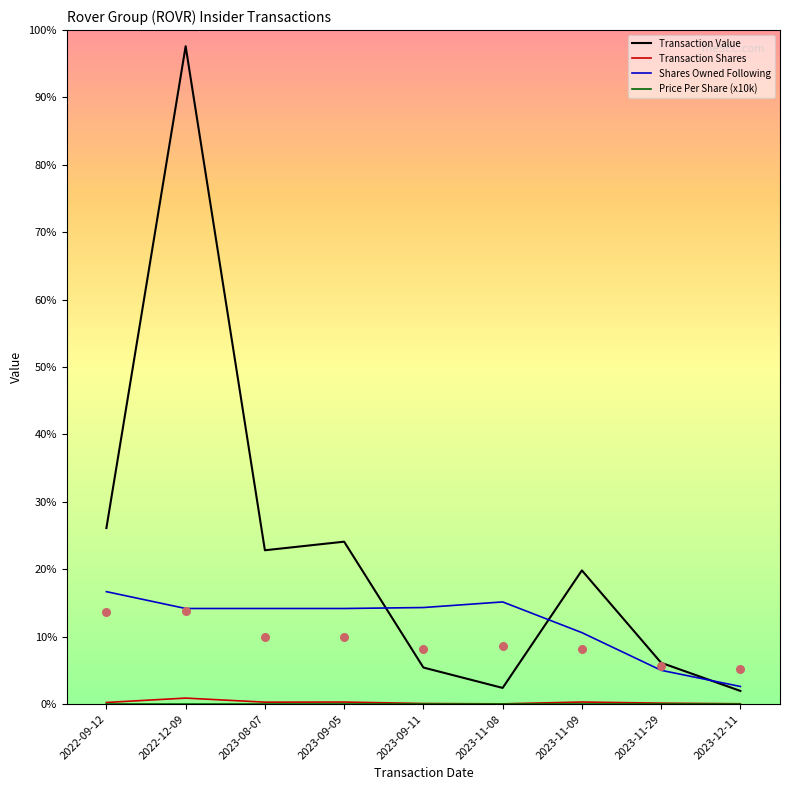

At how many categories does at least one series exceed 609024?

1